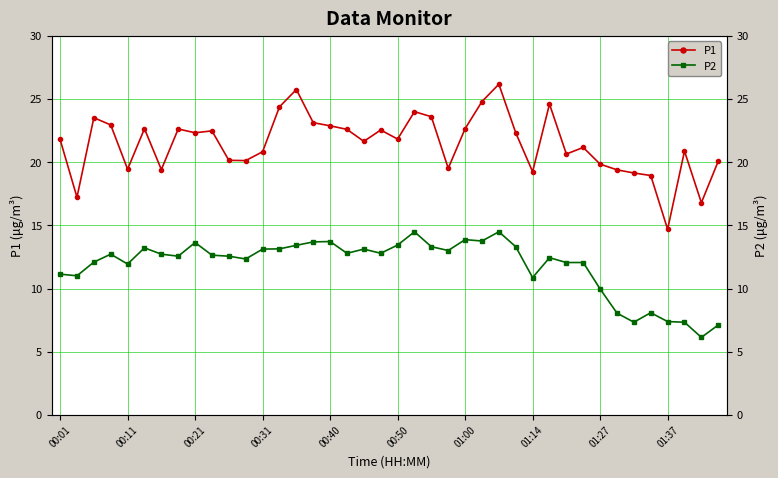

At how many categories does at least one series exceed 11?

40